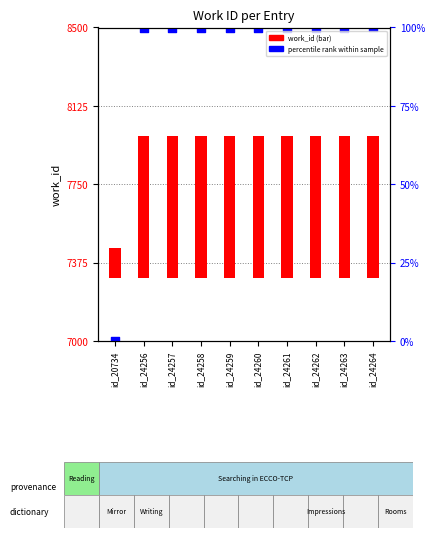

Approximately how many times larger is the value at id_24258 compared to id_24263?

1.0